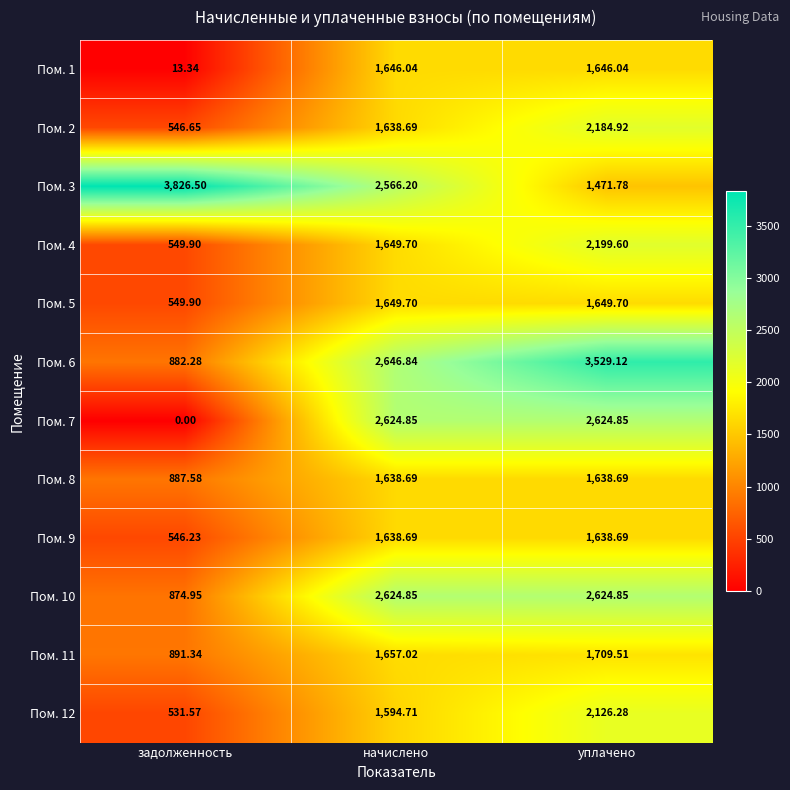

Is the value of Пом. 10 at задолженность greater than the value of Пом. 2 at уплачено?

No